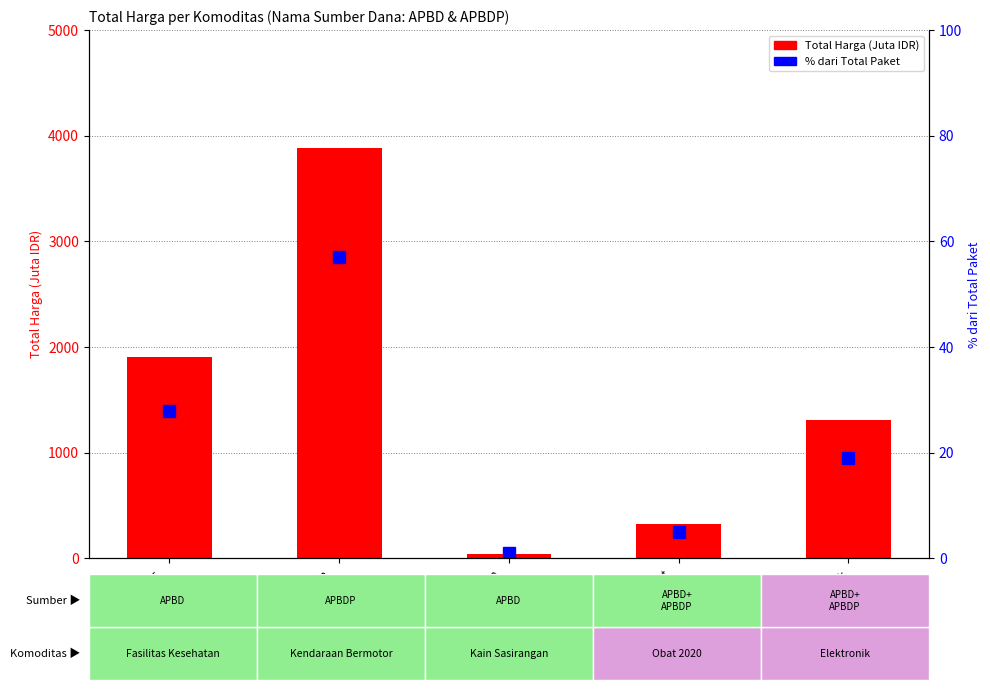

List the series in order of their overall mean, highest first.

Total Harga (Juta IDR), % dari Total Paket